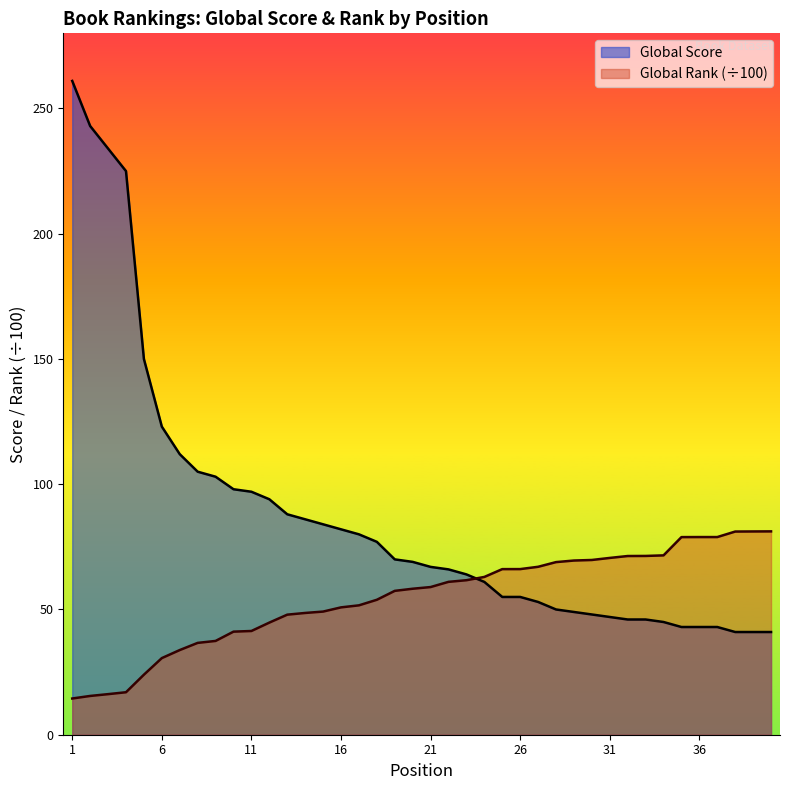

Where do Global Rank (÷100) and Global Score first cross each other?

23 and 24